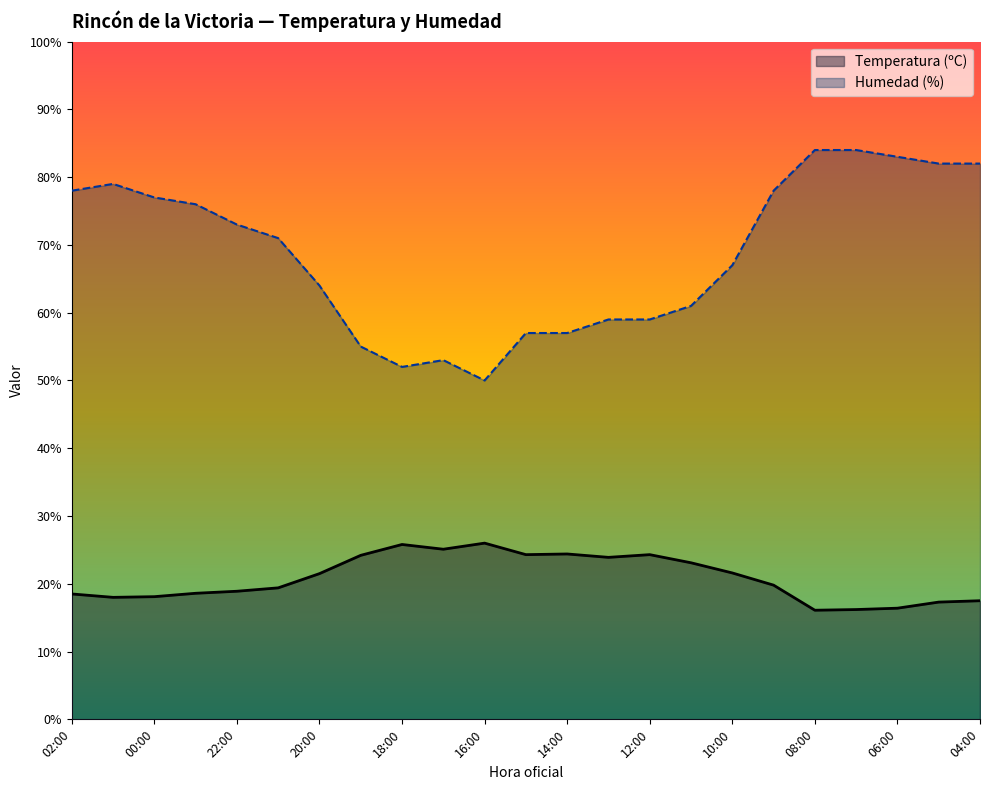

In Temperatura (ºC), how many points are higher than both neighbors (excluding endpoints)?

4